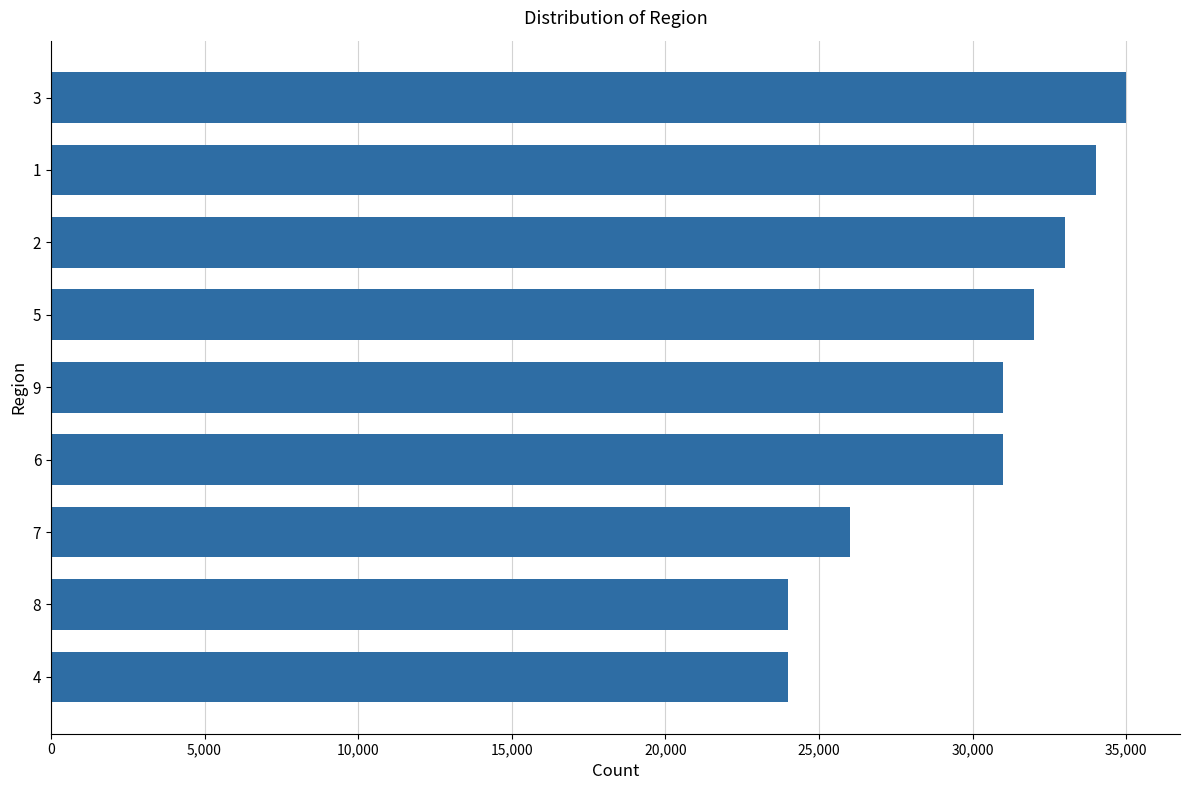

What is the value of the 6th bar from the top?

31000